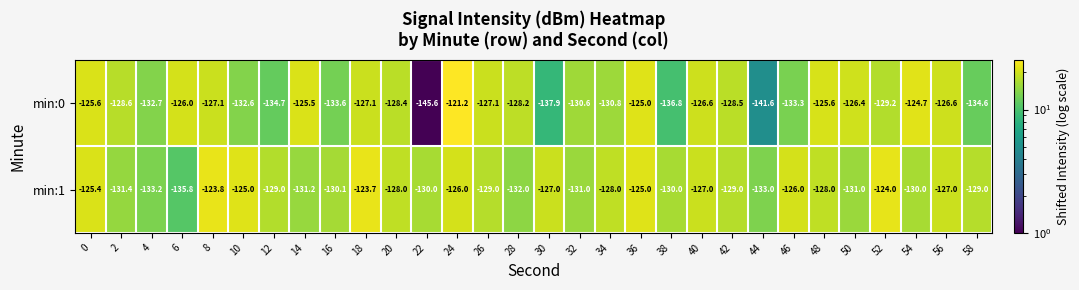

List the series in order of their peak value, lowest first.

min:1, min:0